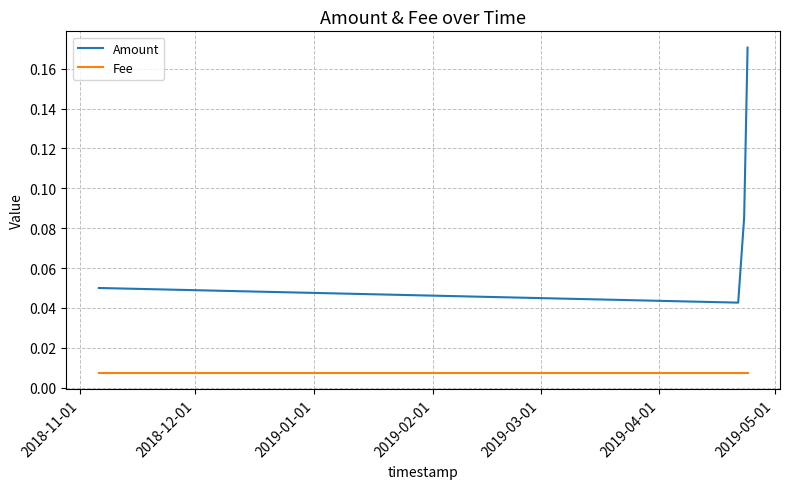

In Amount, how many points are lower than both neighbors (excluding endpoints)?

1